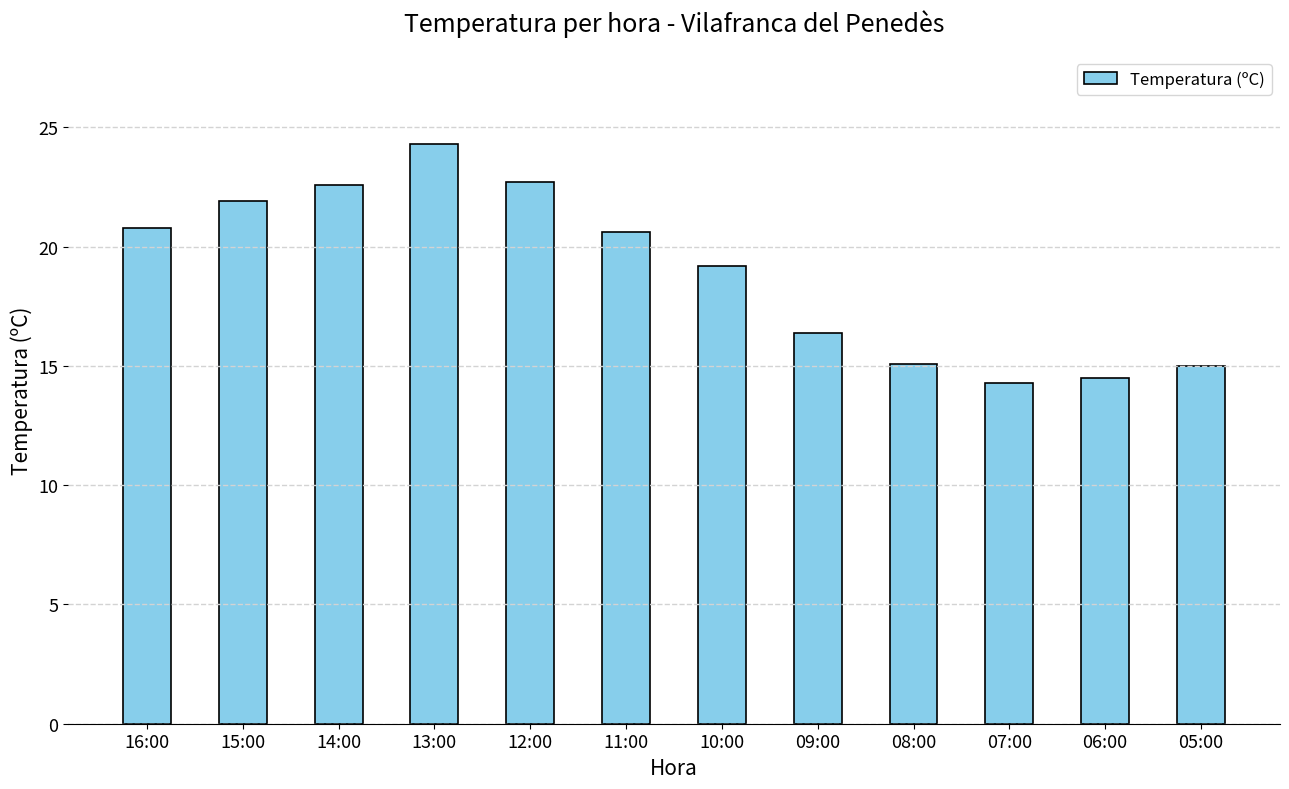

At which label does the data first exceed 20?

16:00